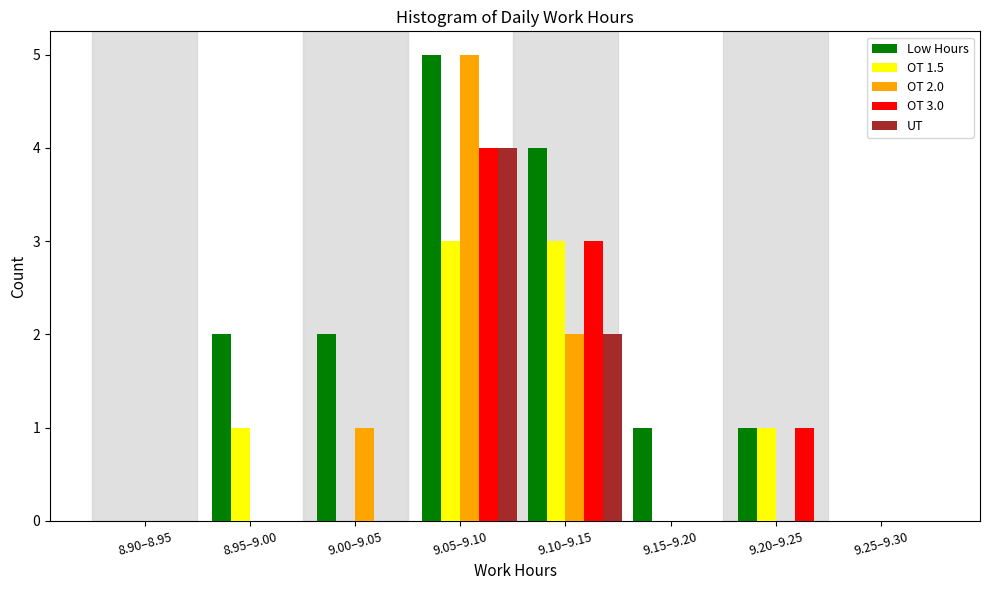

Which label corresponds to the largest value in the chart?

9.05–9.10